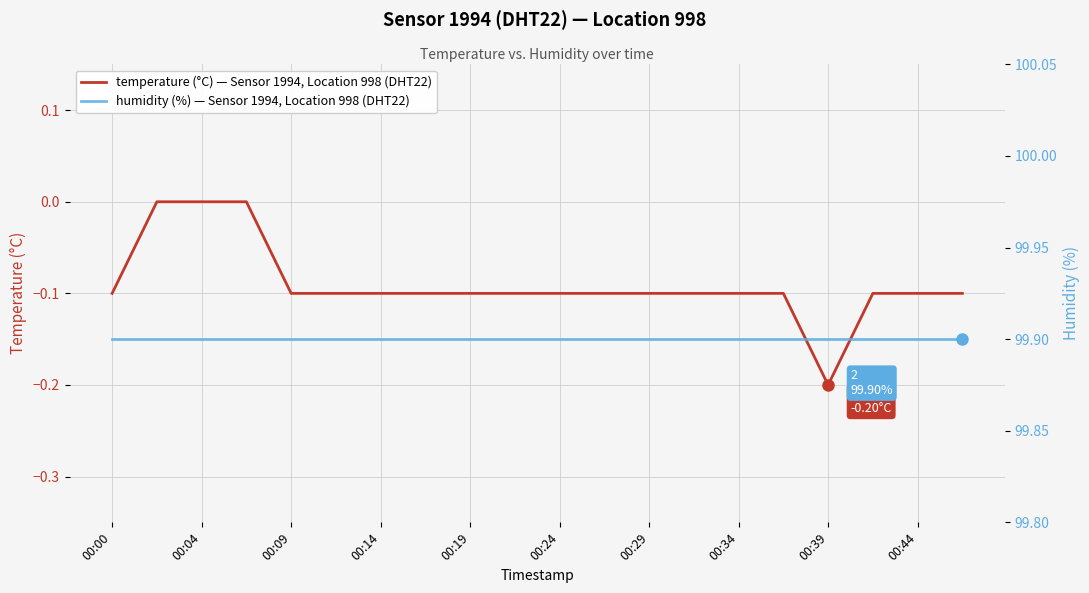

The temperature (°C) — Sensor 1994, Location 998 (DHT22) series shows -0.1 at 00:00. True or false?

True